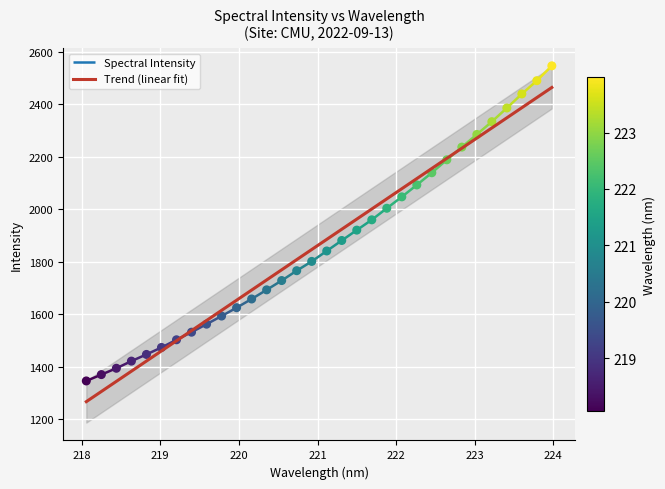

What is the maximum value for Trend (linear fit)?

2464.1